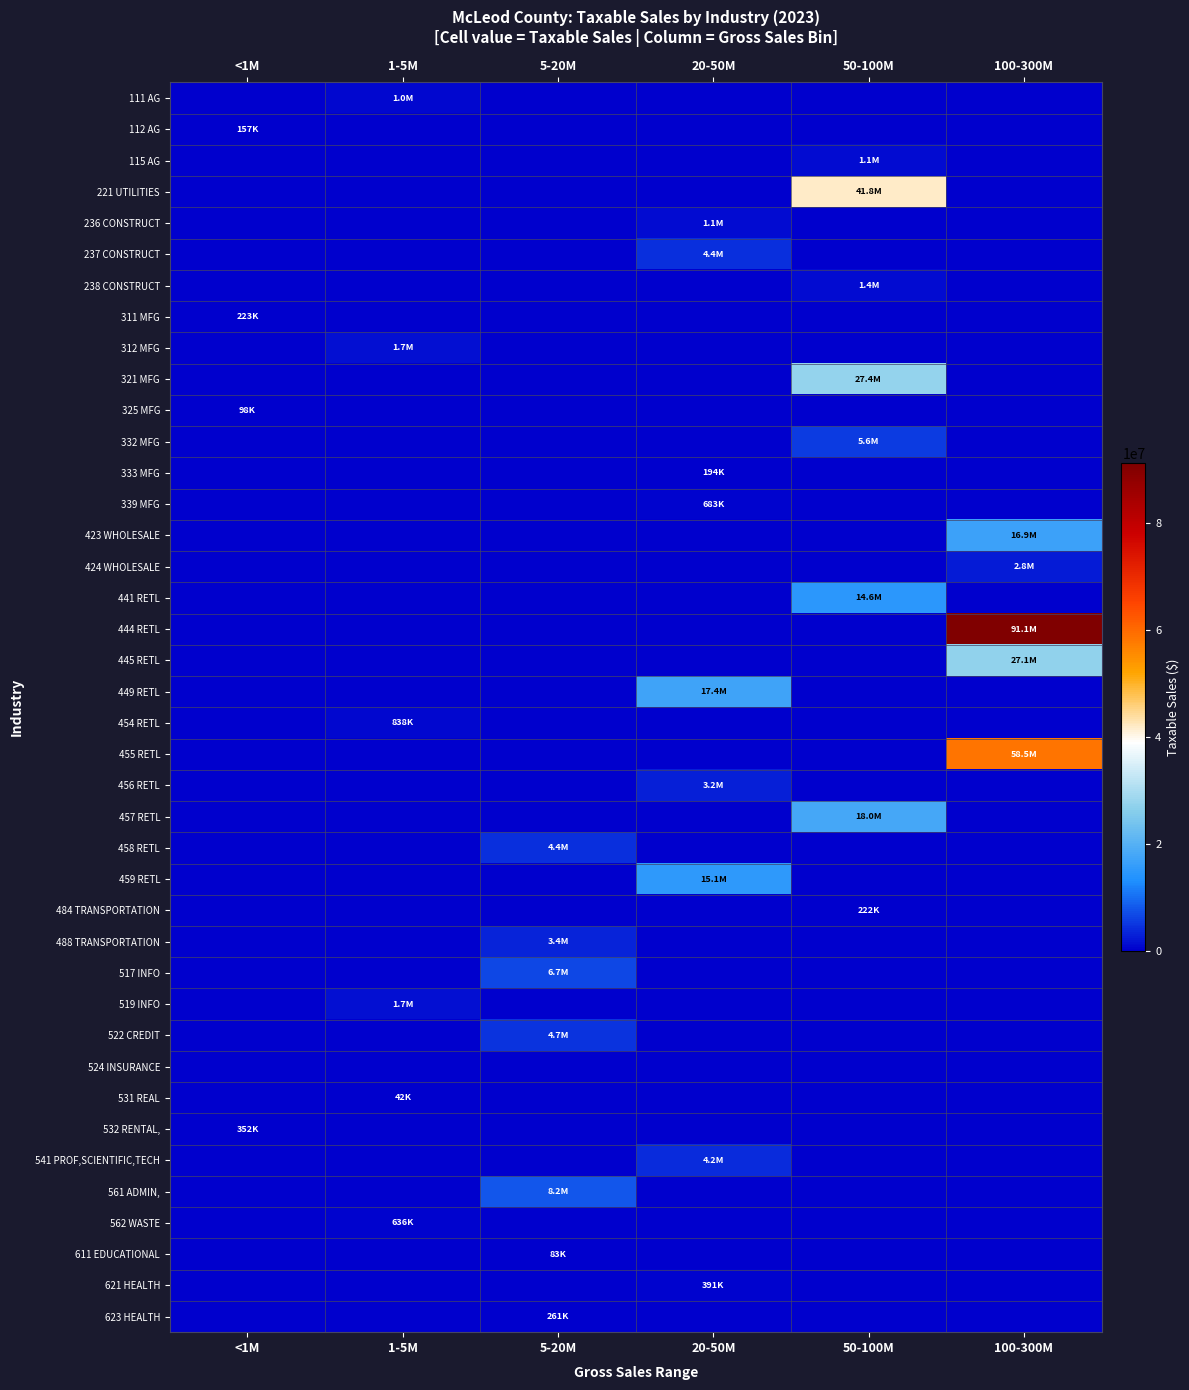

What is the difference between the highest and lowest values at 1-5M?

1686715